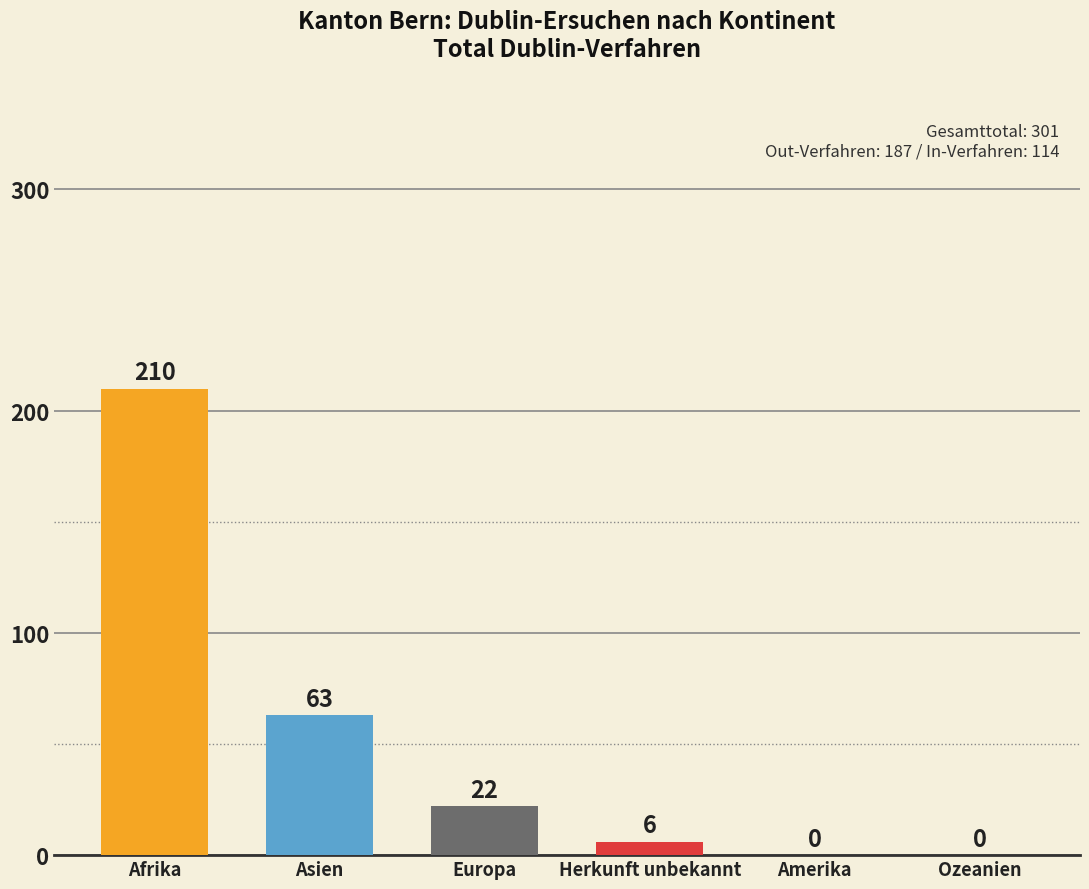

Reading left to right, list all the values displayed in this chart.

210	63	22	6	0	0